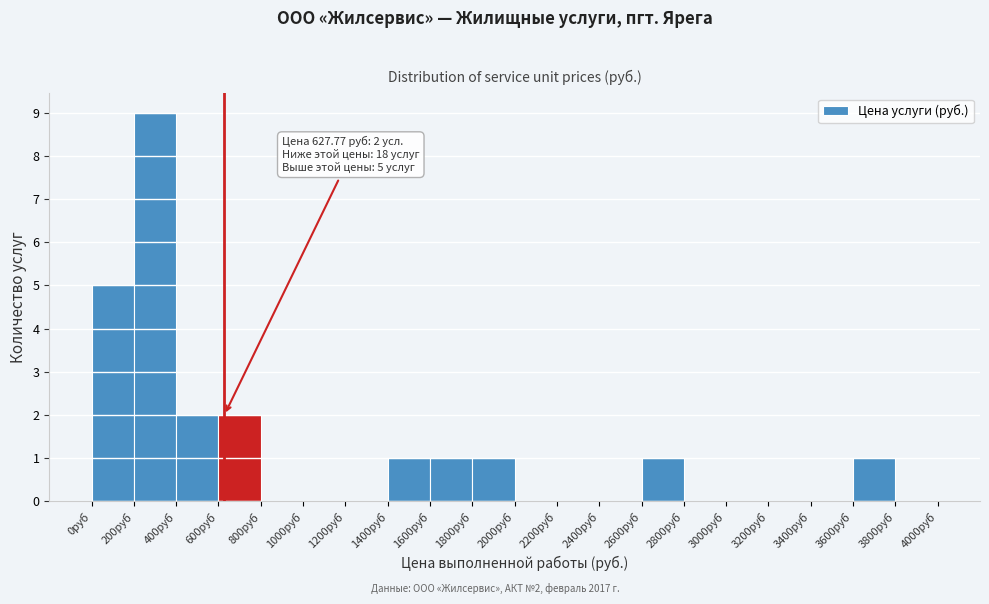

Over which range of the x-axis is the bar tallest?

200 to 400